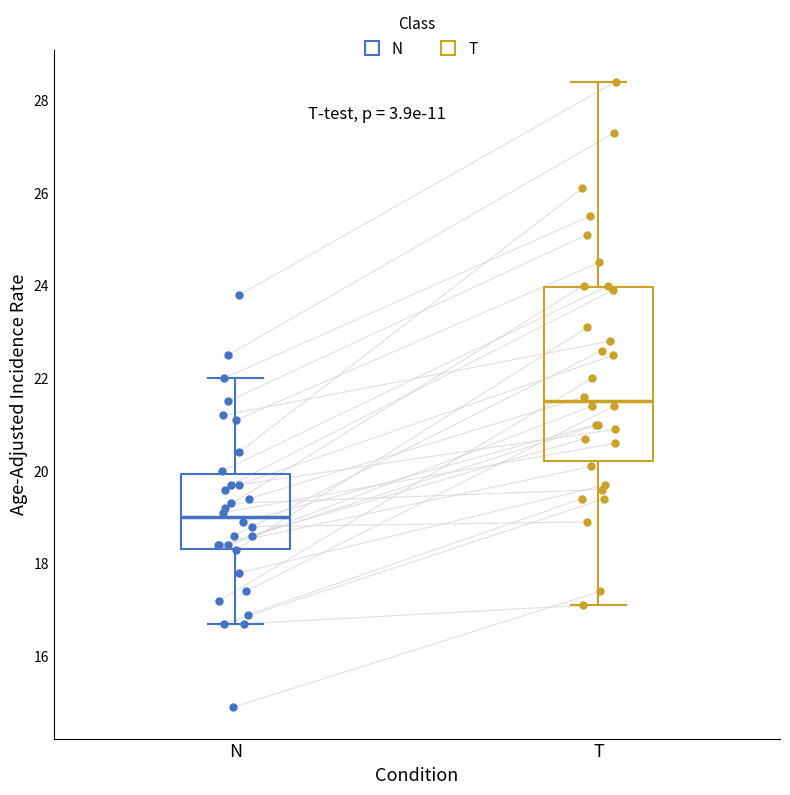

Reading left to right, transcribe this box plot: for each box, give where its median line is, the range the box spans, and where its two whiskers end, as read against the y-axis. The values are not printed on the chart, so give them approximately, as read against the axis.

N: median 19.0, box 18.4 to 20.0, whiskers 16.8 to 22.0
T: median 21.6, box 20.2 to 24.0, whiskers 17.2 to 28.4